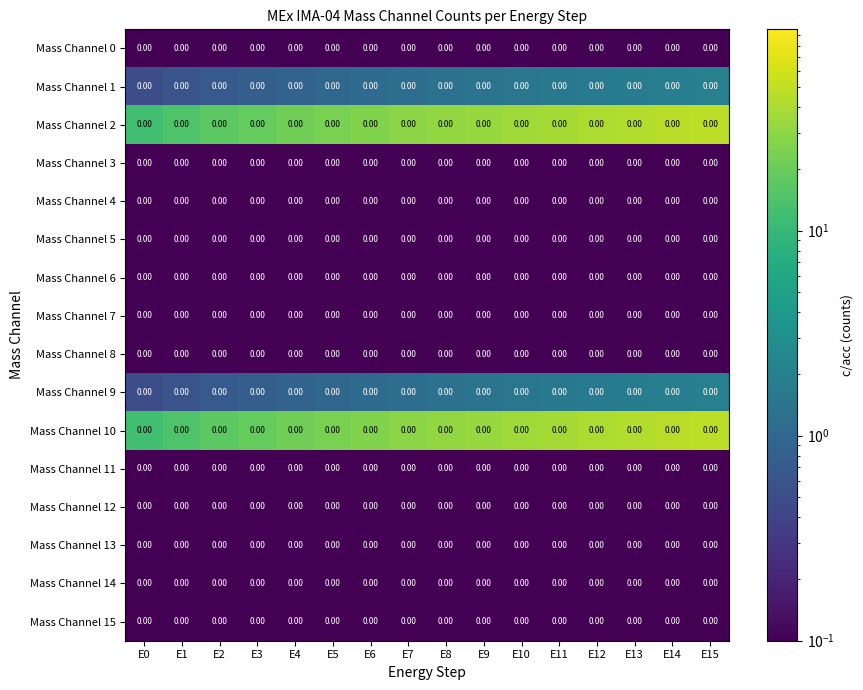

Which category has the highest value in the Mass Channel 15 series?

E0